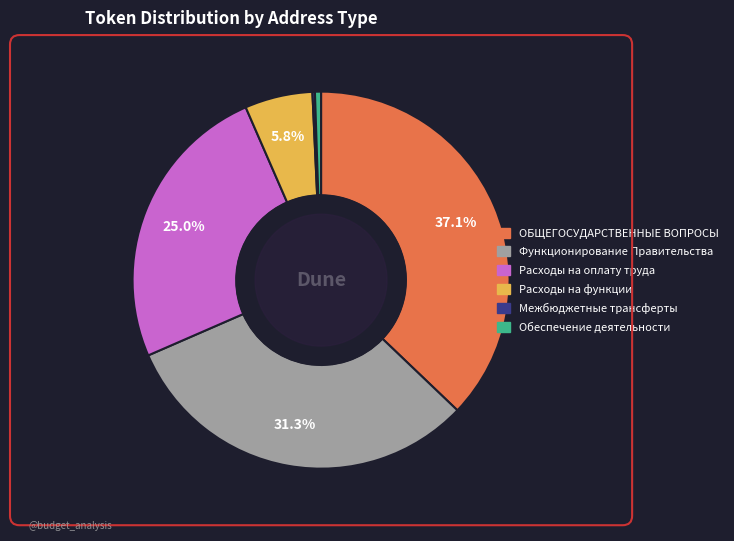

Does any single category account for the majority?

No